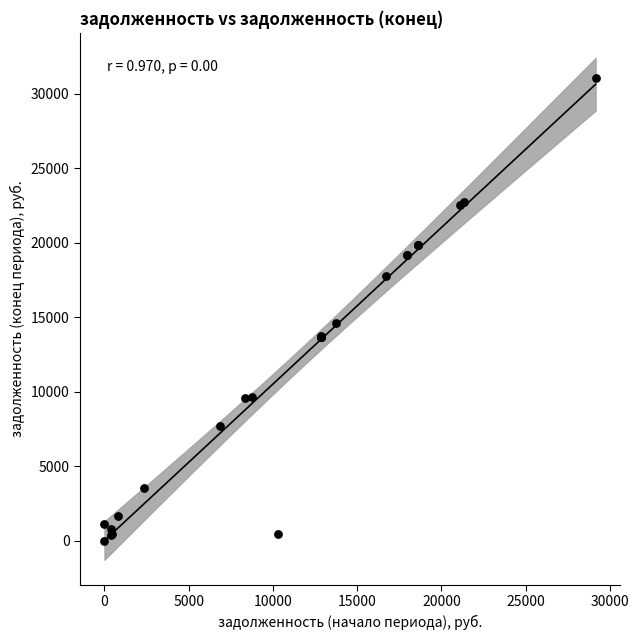

What Y value in the scatter plot is closest to 15538?

14621.5